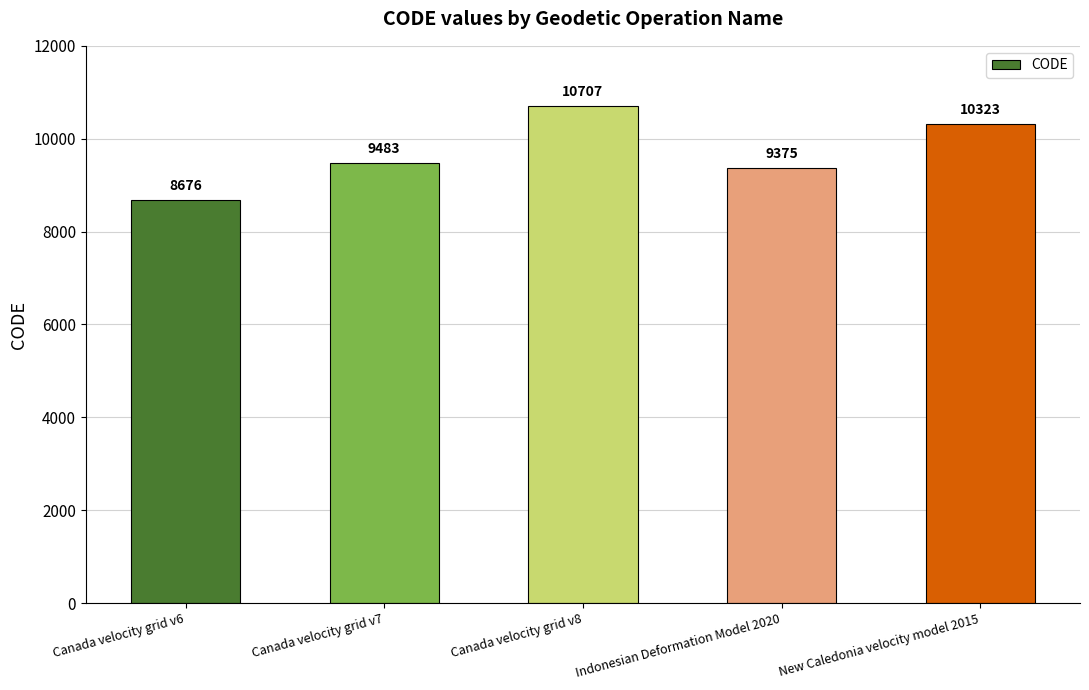

What is the difference between the second highest and minimum values?

1647